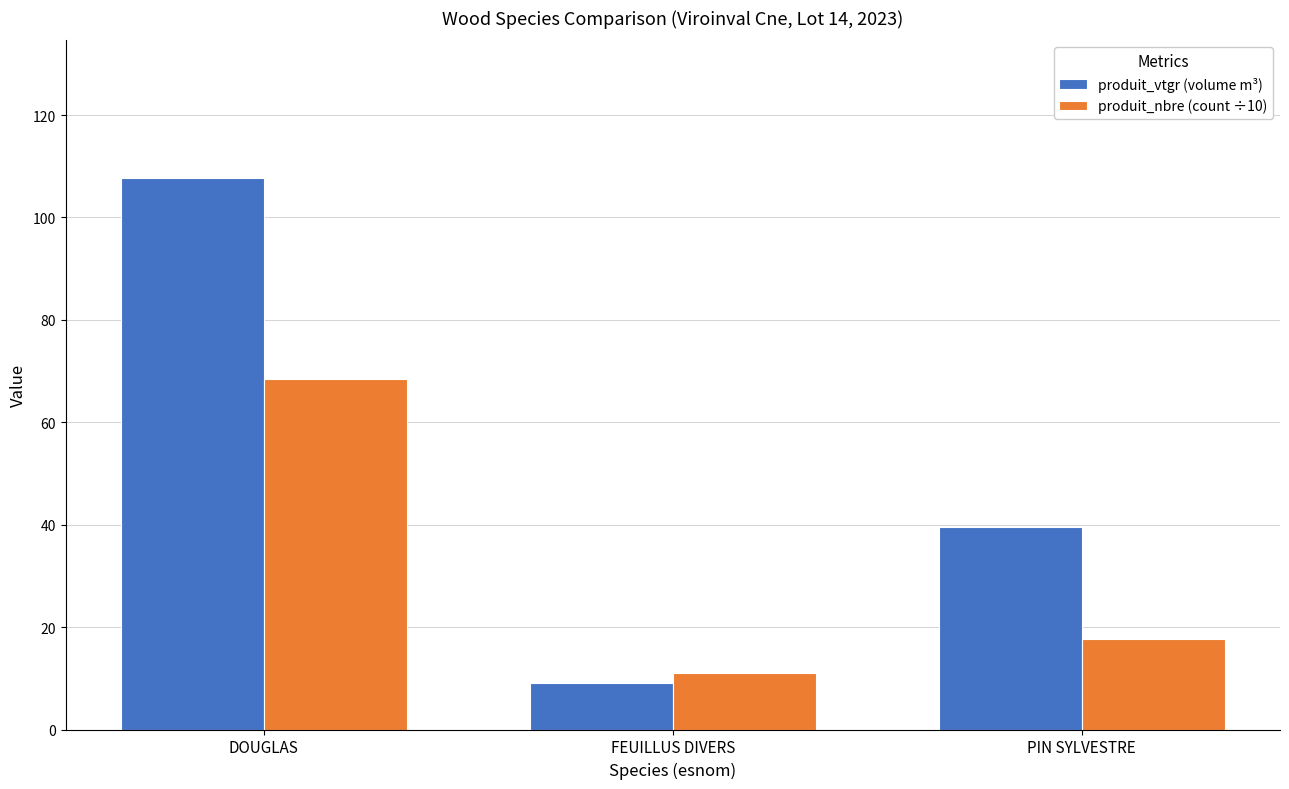

Rank the series by their average value, from highest to lowest.

produit_vtgr (volume m³), produit_nbre (count ÷10)